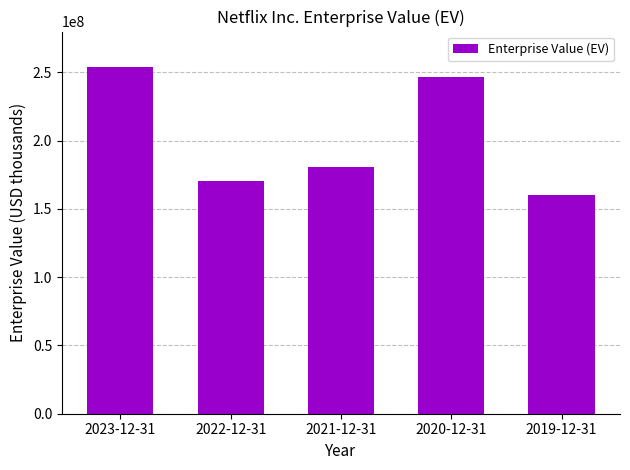

How many data points are less than 181045624?

2